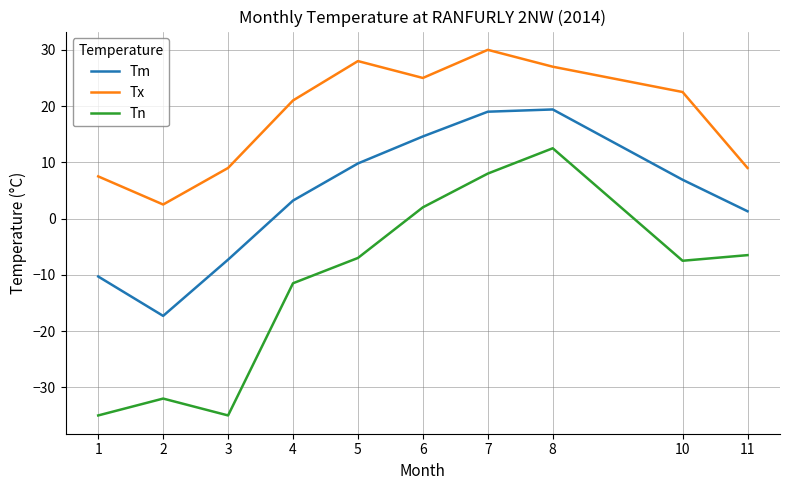

True or false: Tm and Tn cross at least once.

False